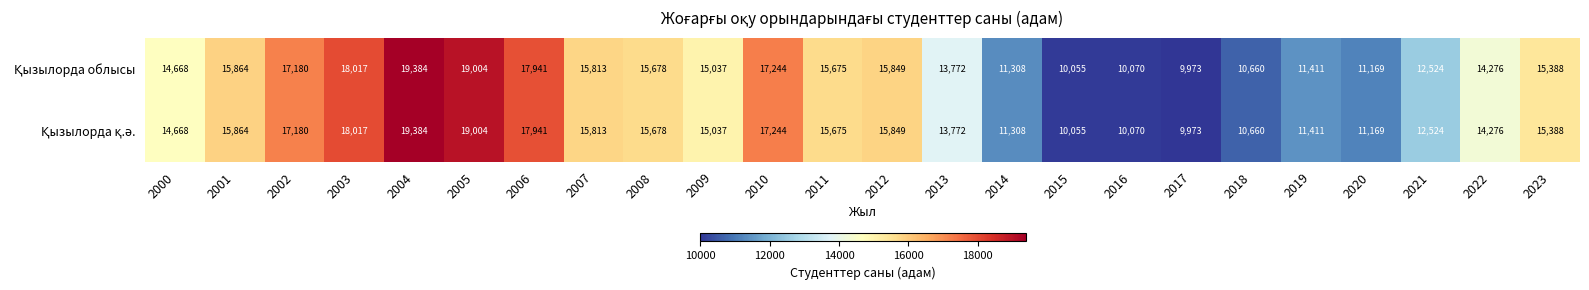

At which category is the sum across all series the highest?

2004